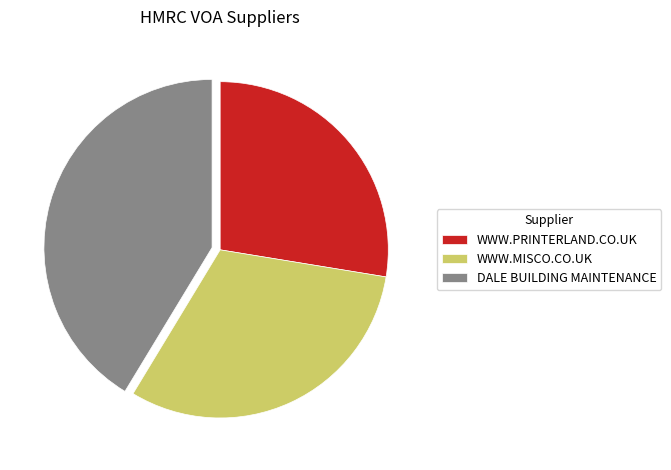

Which has a higher value, DALE BUILDING MAINTENANCE or WWW.MISCO.CO.UK?

DALE BUILDING MAINTENANCE